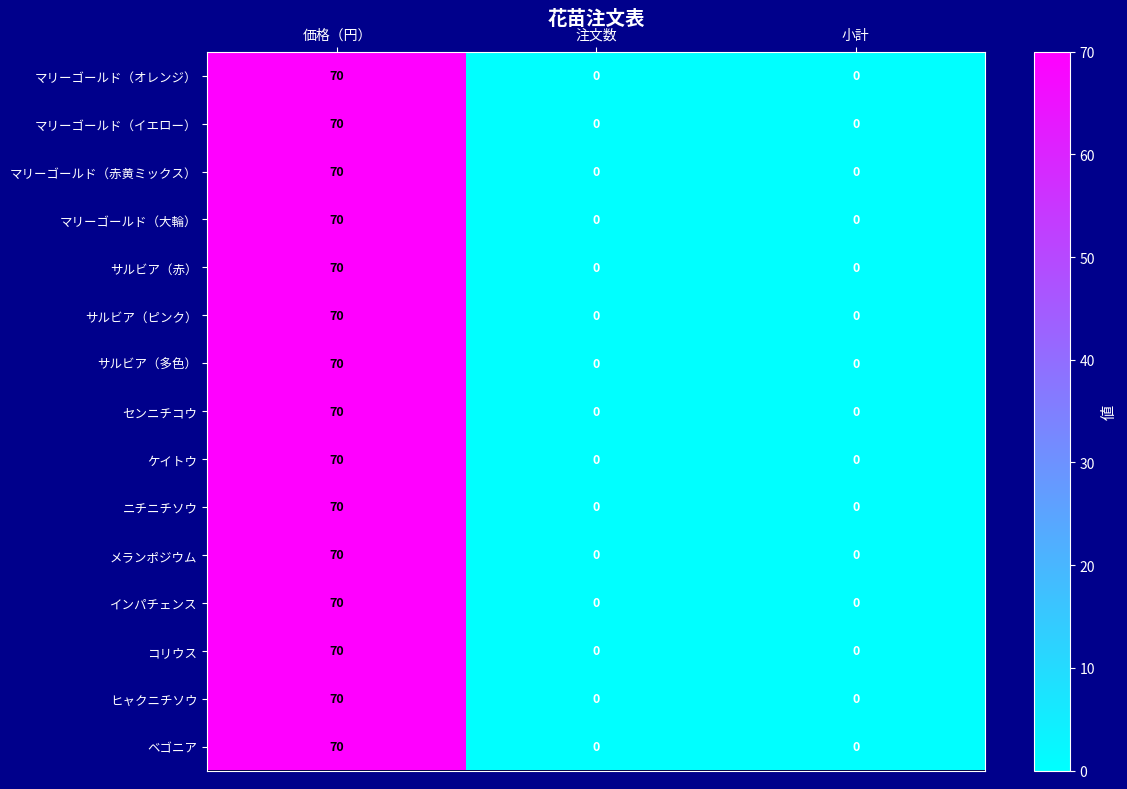

What is the difference between the サルビア（多色） values at 価格（円） and 小計?

70